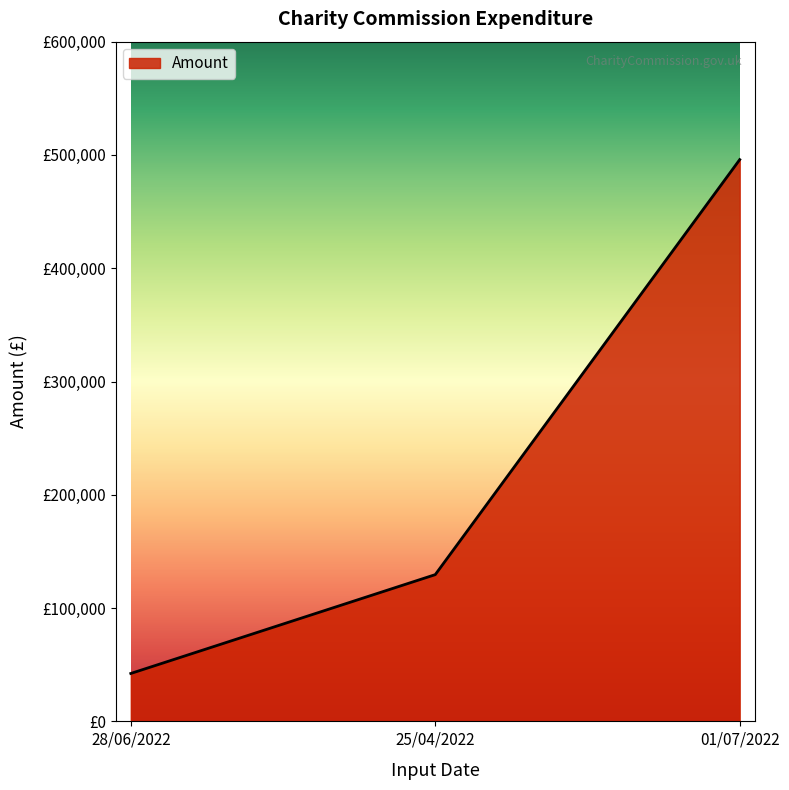

List the labels in order of value, smallest first.

28/06/2022, 25/04/2022, 01/07/2022